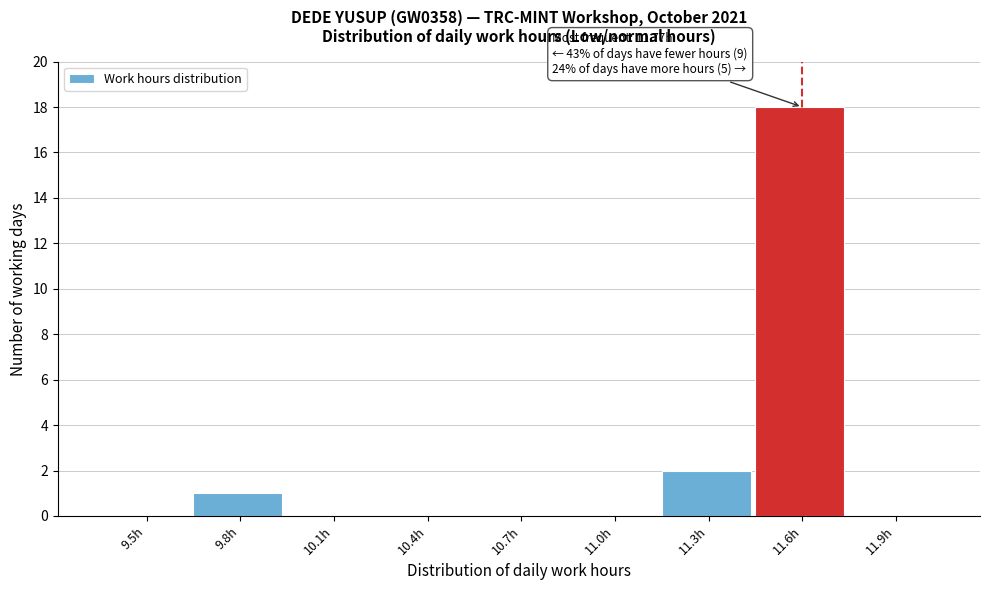

Reading left to right, transcribe all the data shown in this chart.

9.5h=0	9.8h=1	10.1h=0	10.4h=0	10.7h=0	11.0h=0	11.3h=2	11.6h=18	11.9h=0